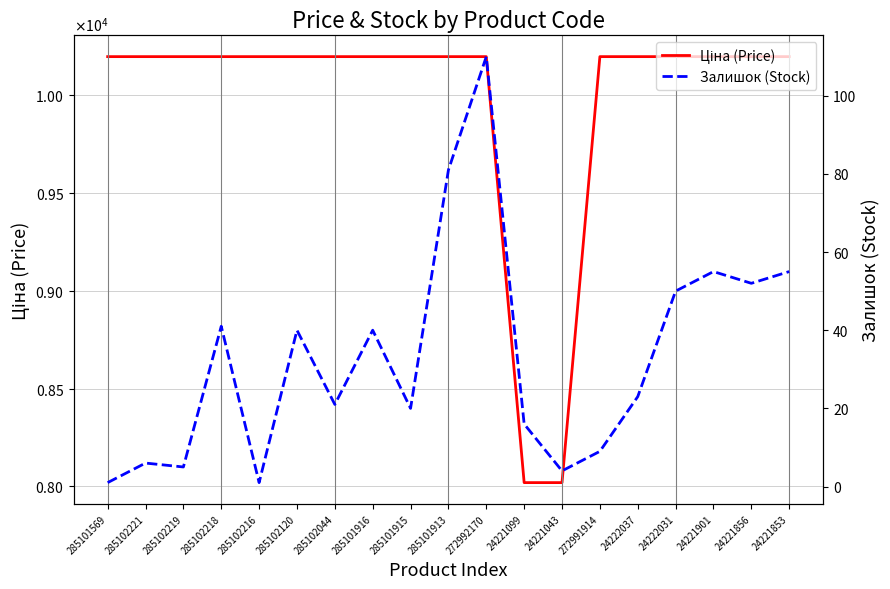

Reading right to left, list all the values displayed in this chart.

Ціна (Price): 24221853=10196.7	24221856=10196.7	24221901=10196.7	24222031=10196.7	24222037=10196.7	272991914=10196.7	24221043=8019.3	24221099=8019.3	272992170=10196.7	285101913=10196.7	285101915=10196.7	285101916=10196.7	285102044=10196.7	285102120=10196.7	285102216=10196.7	285102218=10196.7	285102219=10196.7	285102221=10196.7	285101569=10196.7
Залишок (Stock): 24221853=55.0	24221856=52.0	24221901=55.0	24222031=50.0	24222037=23.0	272991914=9.0	24221043=4.0	24221099=16.0	272992170=110.0	285101913=81.0	285101915=20.0	285101916=40.0	285102044=21.0	285102120=40.0	285102216=1.0	285102218=41.0	285102219=5.0	285102221=6.0	285101569=1.0